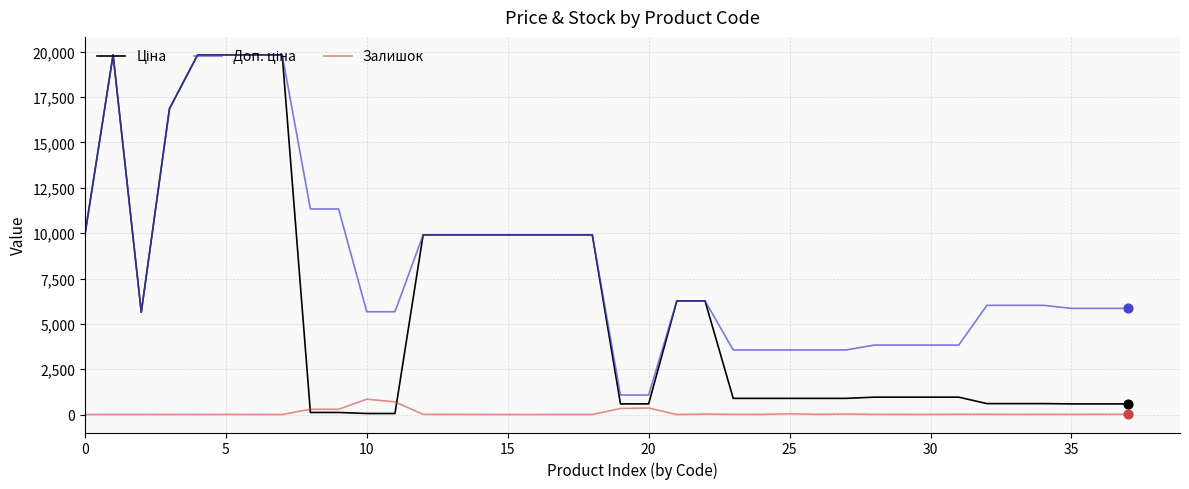

Which series has the largest total across all categories?

Доп. ціна